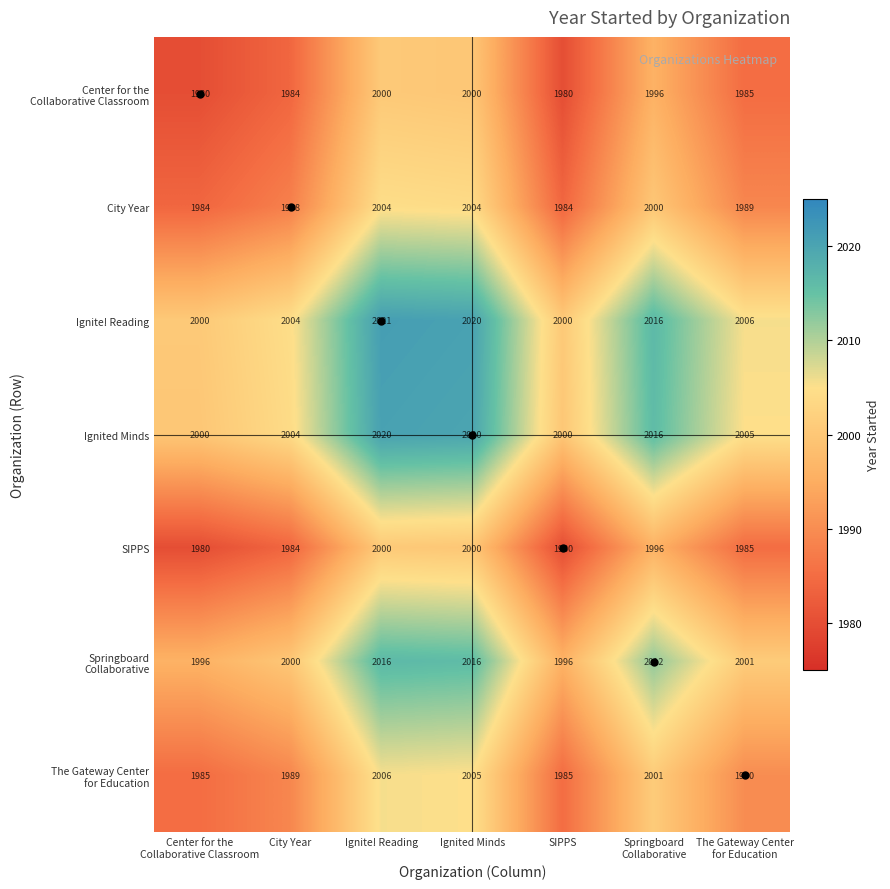

The value of City Year at Ignite! Reading is 2004. True or false?

True